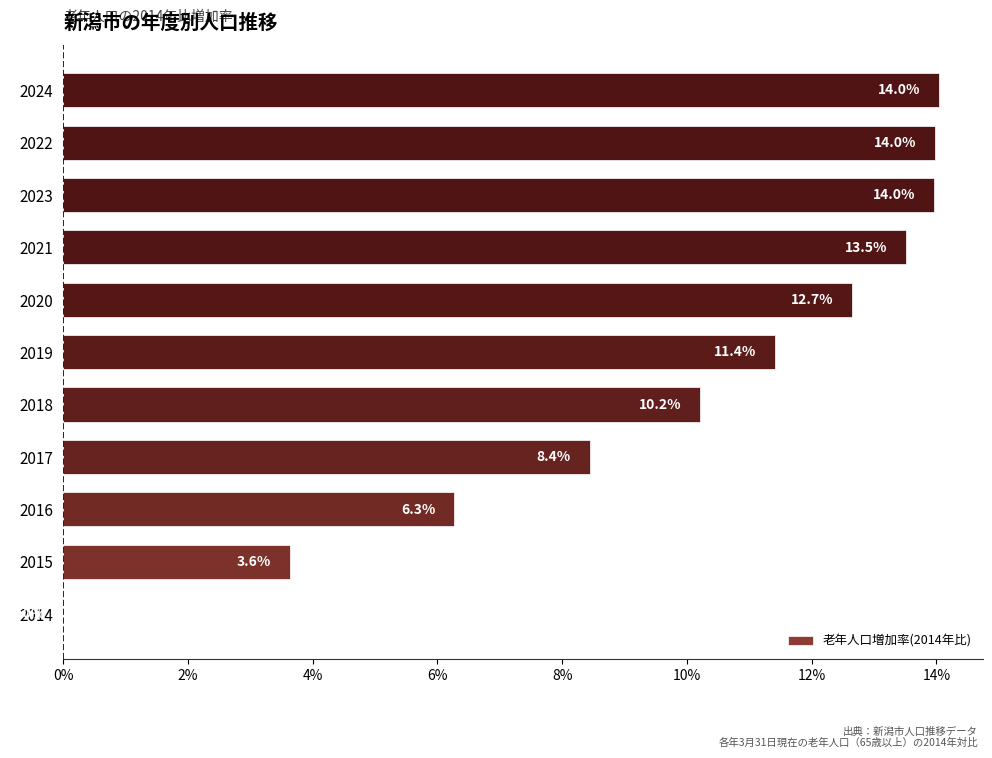

How many data points does each series have?

11